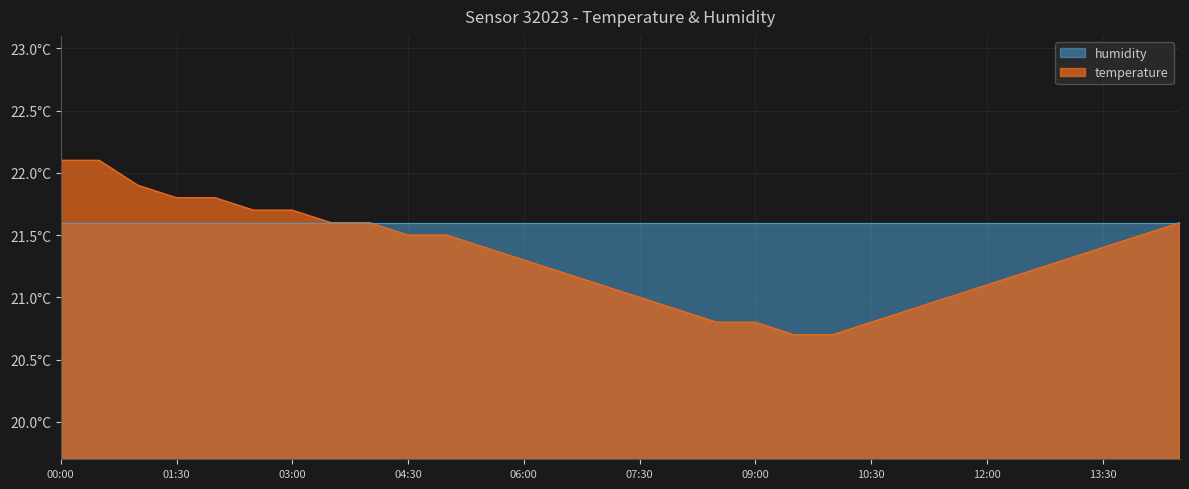

Reading left to right, transcribe all the data shown in this chart.

00:00=22.1	00:30=22.1	01:00=21.9	01:30=21.8	02:00=21.8	02:30=21.7	03:00=21.7	03:30=21.6	04:00=21.6	04:30=21.5	05:00=21.5	05:30=21.4	06:00=21.3	06:30=21.2	07:00=21.1	07:30=21.0	08:00=20.9	08:30=20.8	09:00=20.8	09:30=20.7	10:00=20.7	10:30=20.8	11:00=20.9	11:30=21.0	12:00=21.1	12:30=21.2	13:00=21.3	13:30=21.4	14:00=21.5	14:30=21.6